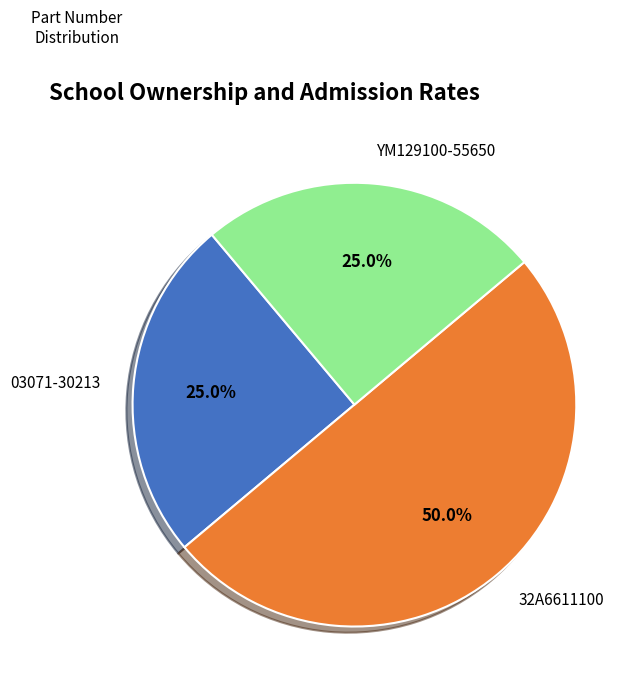

What is the ratio of the value at 32A6611100 to the value at 03071-30213?

2.0